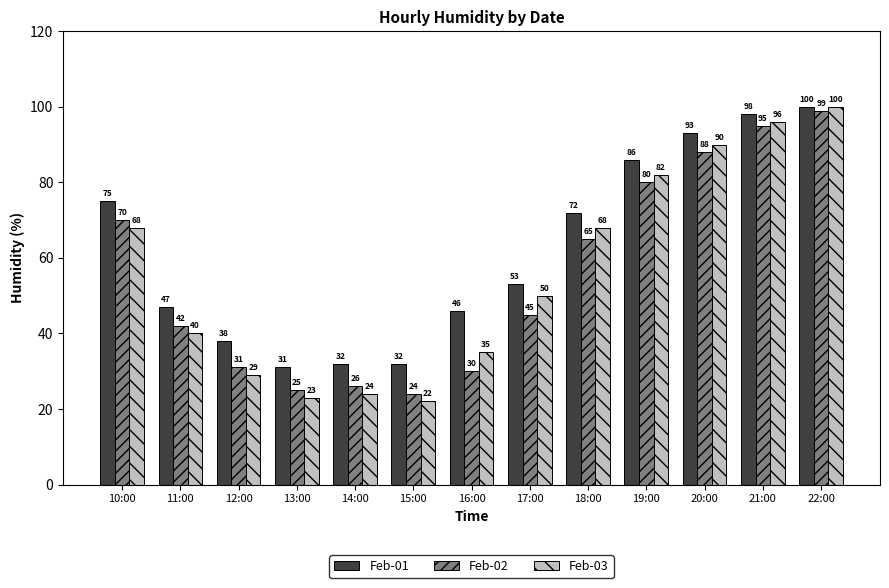

What is the label of the 5th bar from the right?

18:00